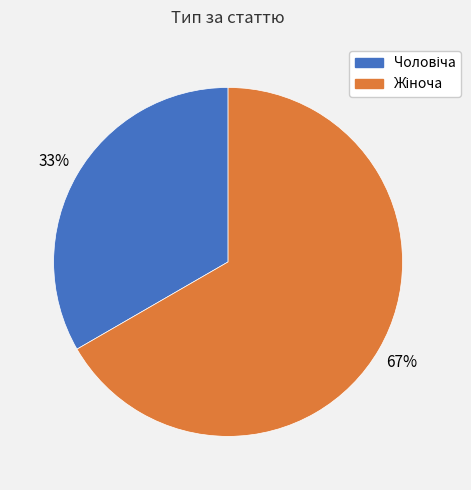

Is there a majority slice in this chart?

Yes